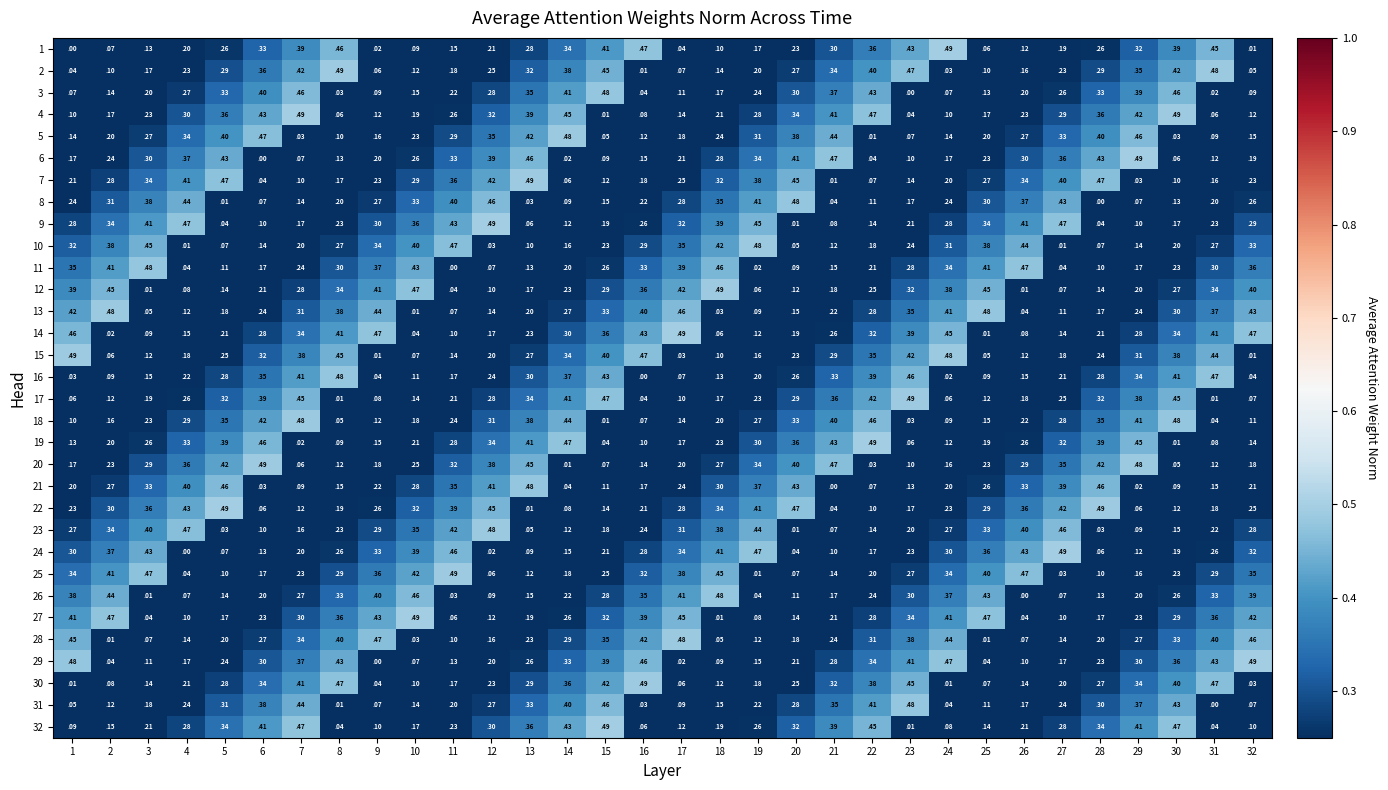

Is it true that 11 equals 0.3 at 23?

True